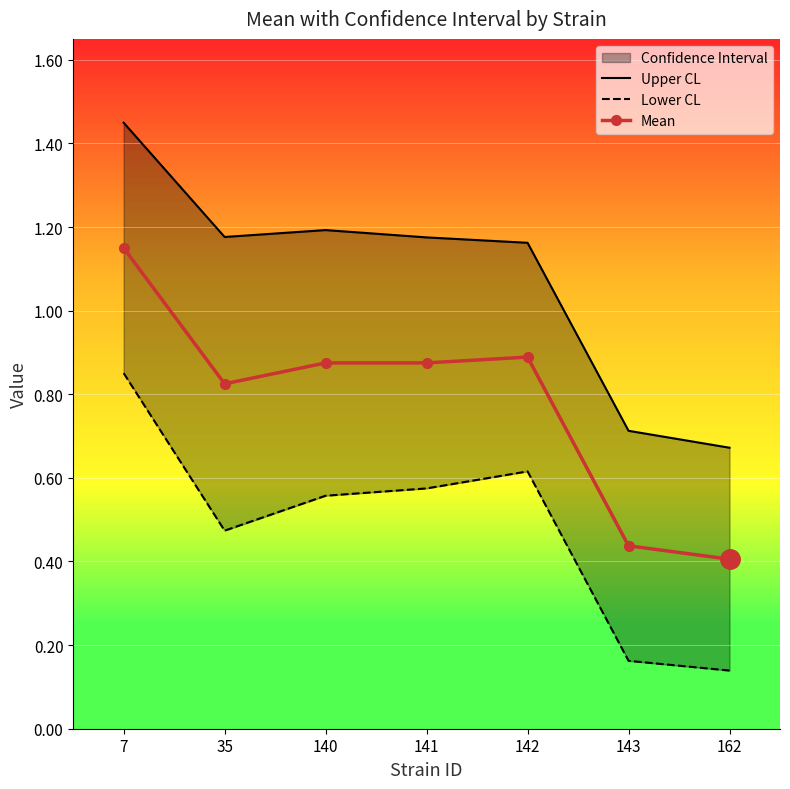

Rank the series at 140 from lowest to highest value.

Lower CL, Mean, Upper CL